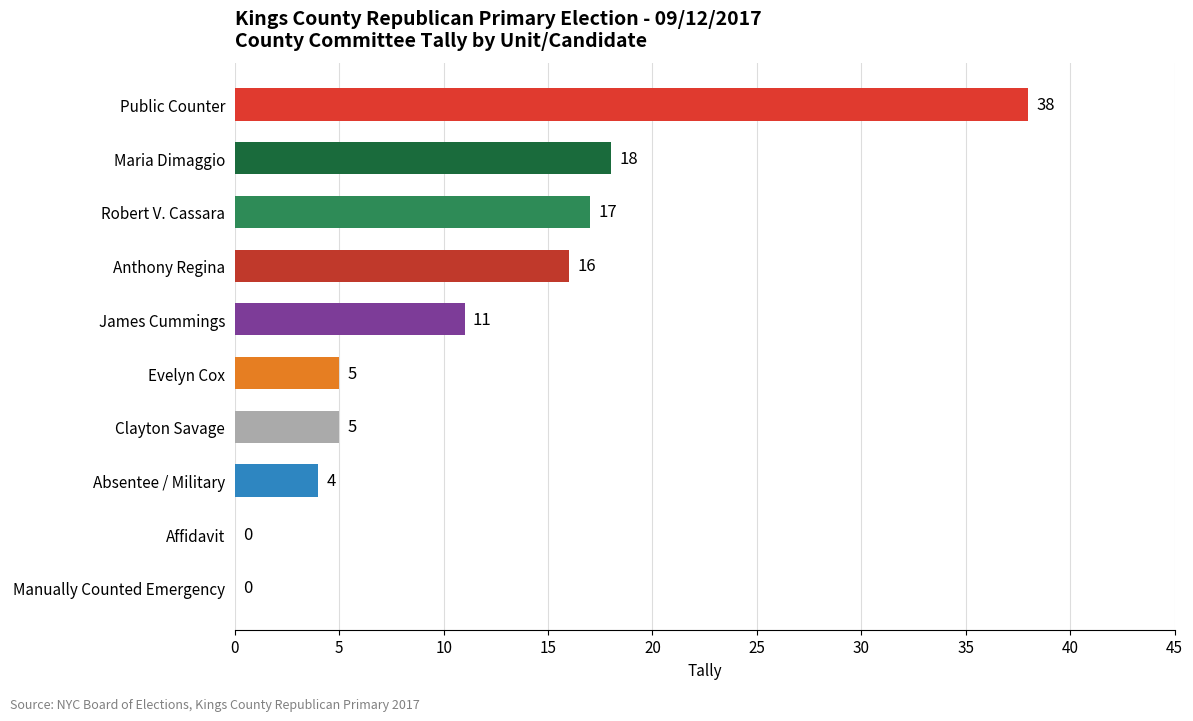

What is the sum of all values?

114